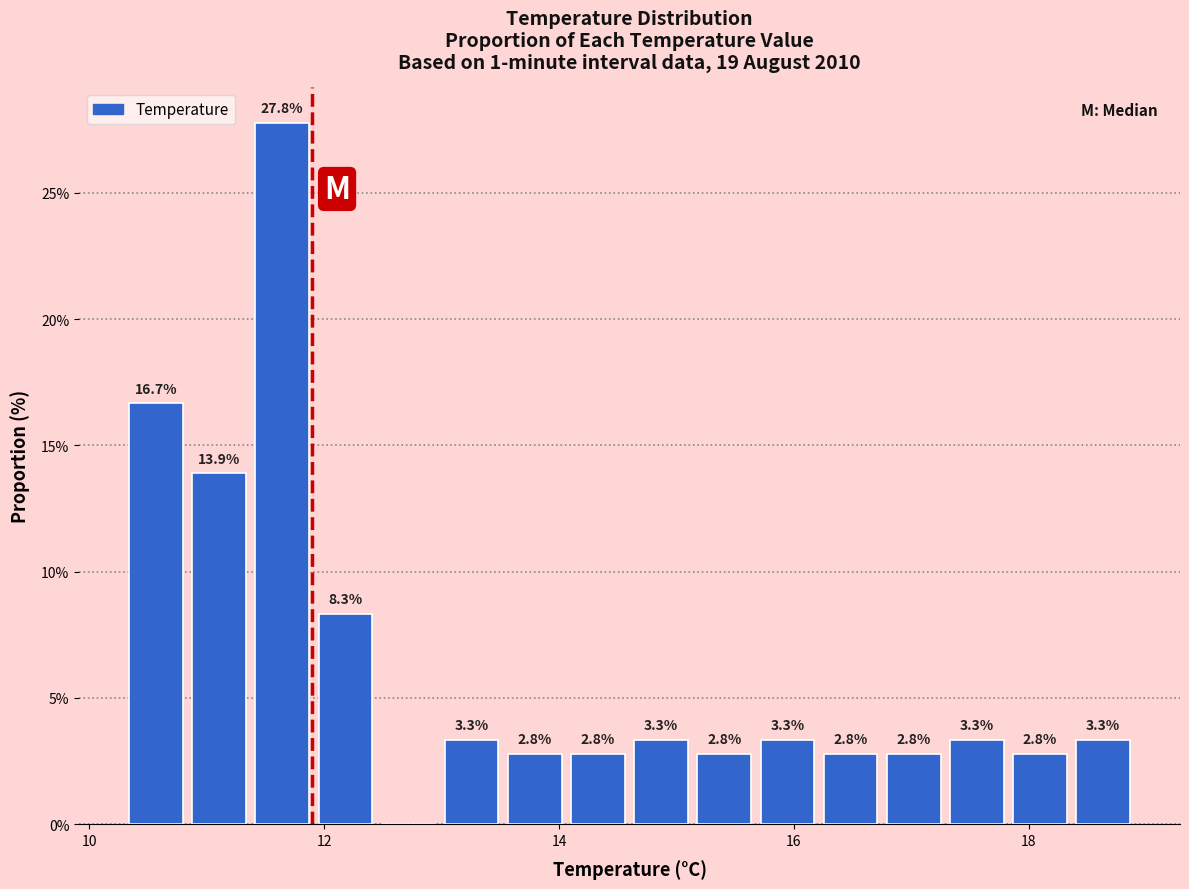

Read against the x-axis, roughly where is the centre of the tallest bar?

11.6